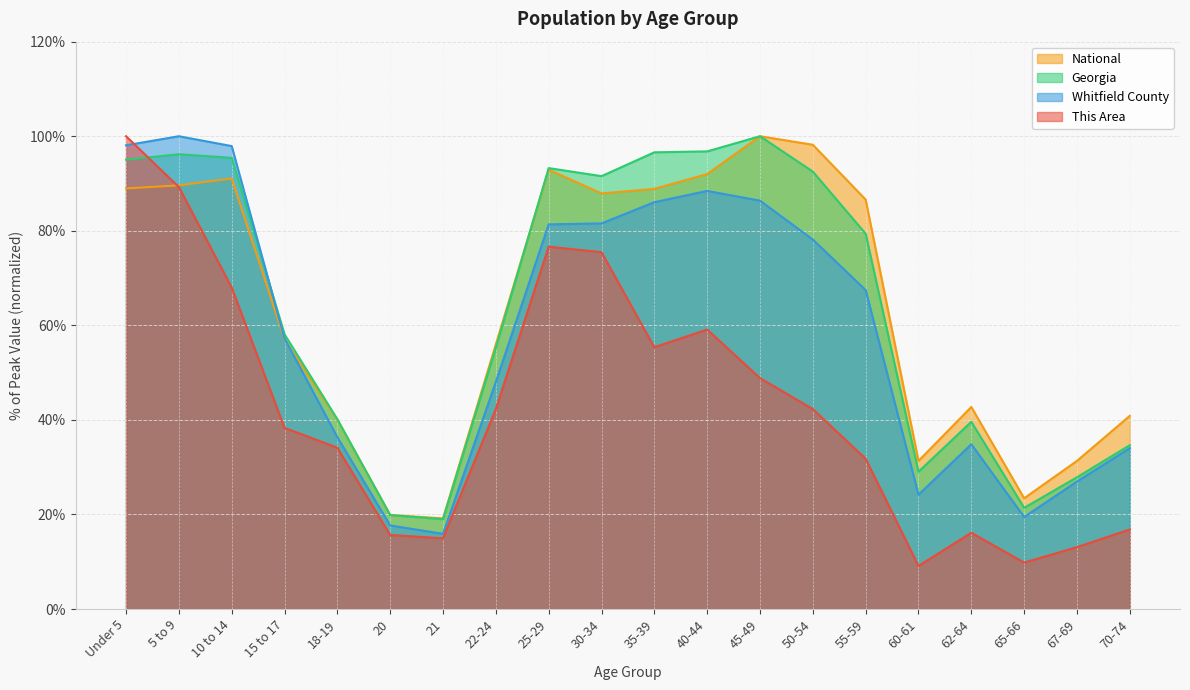

At which category is the sum across all series the highest?

Under 5